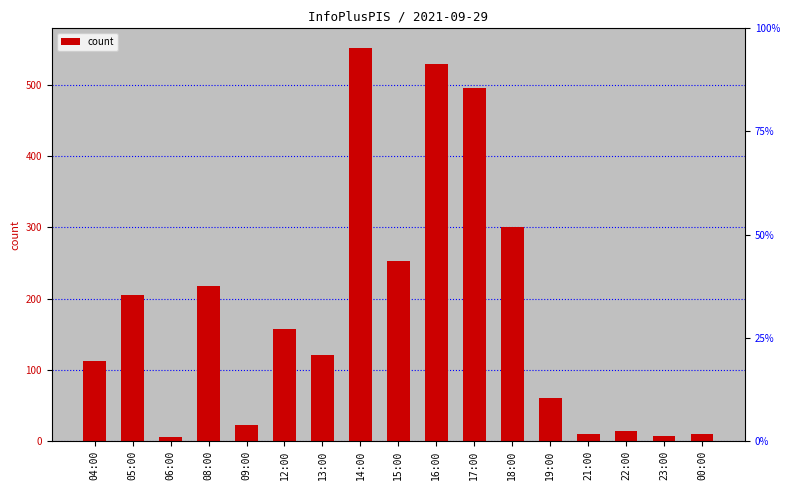

What is the difference between the values at 17:00 and 16:00?

33